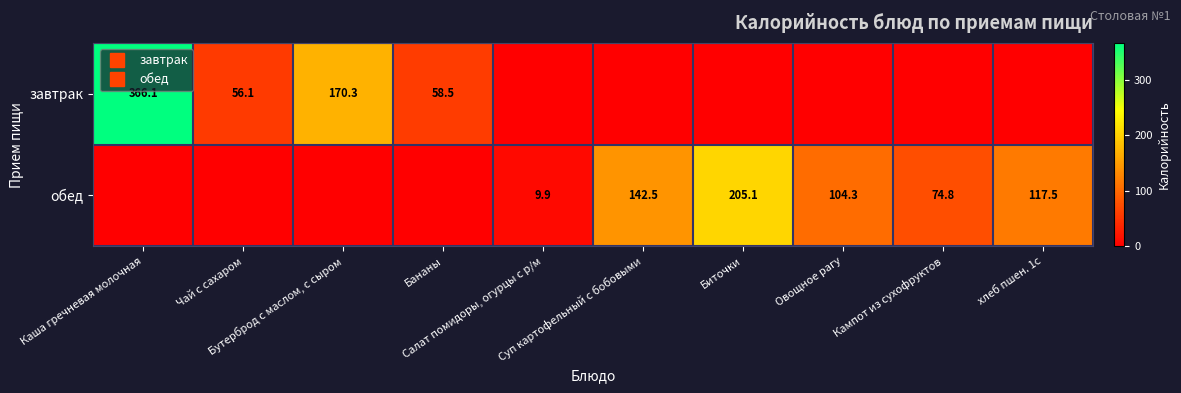

Which category has the highest value in the обед series?

Биточки